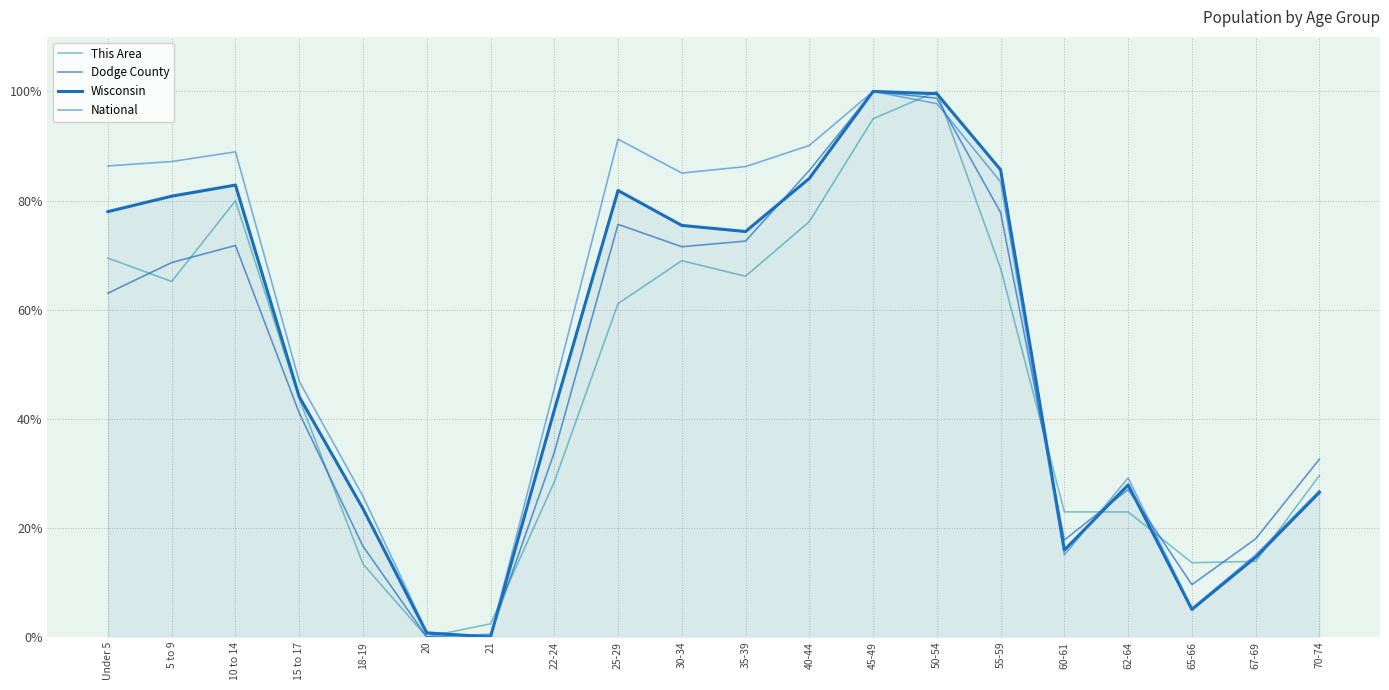

List the labels in order of This Area value, smallest first.

20, 21, 18-19, 65-66, 67-69, 60-61, 62-64, 22-24, 70-74, 15 to 17, 25-29, 5 to 9, 35-39, 55-59, 30-34, Under 5, 40-44, 10 to 14, 45-49, 50-54